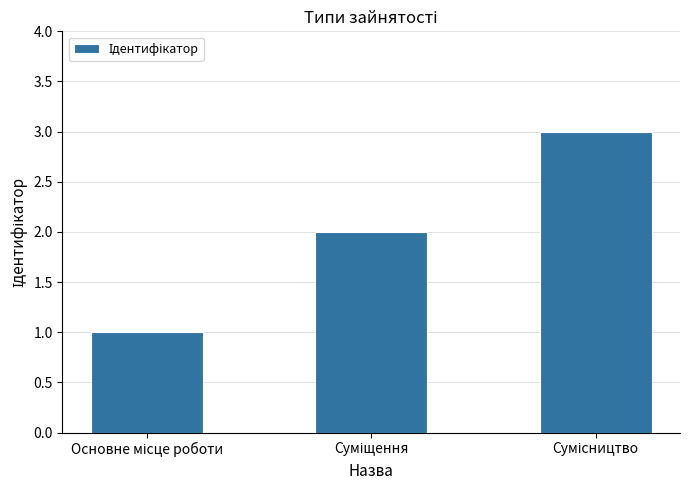

What is the maximum value shown in the chart?

3